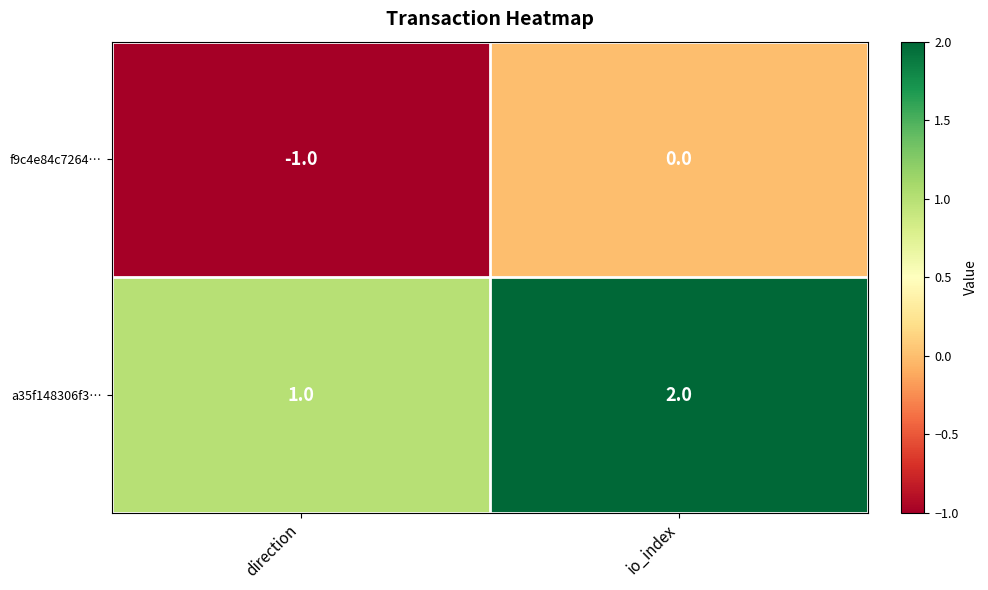

At which category does the chart reach its minimum across all series?

direction